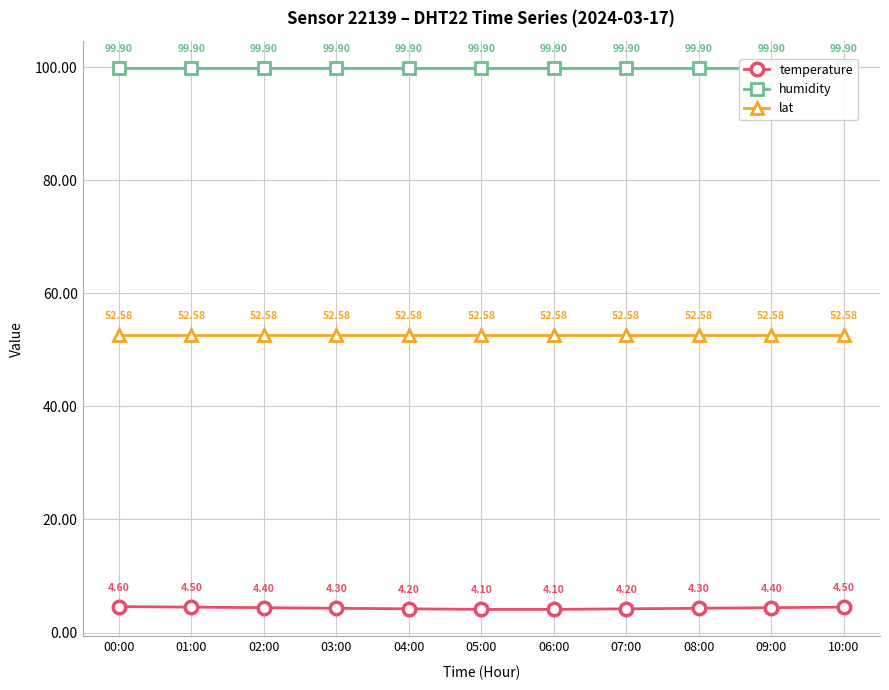

True or false: humidity has a value of 99.9 at 07:00.

True